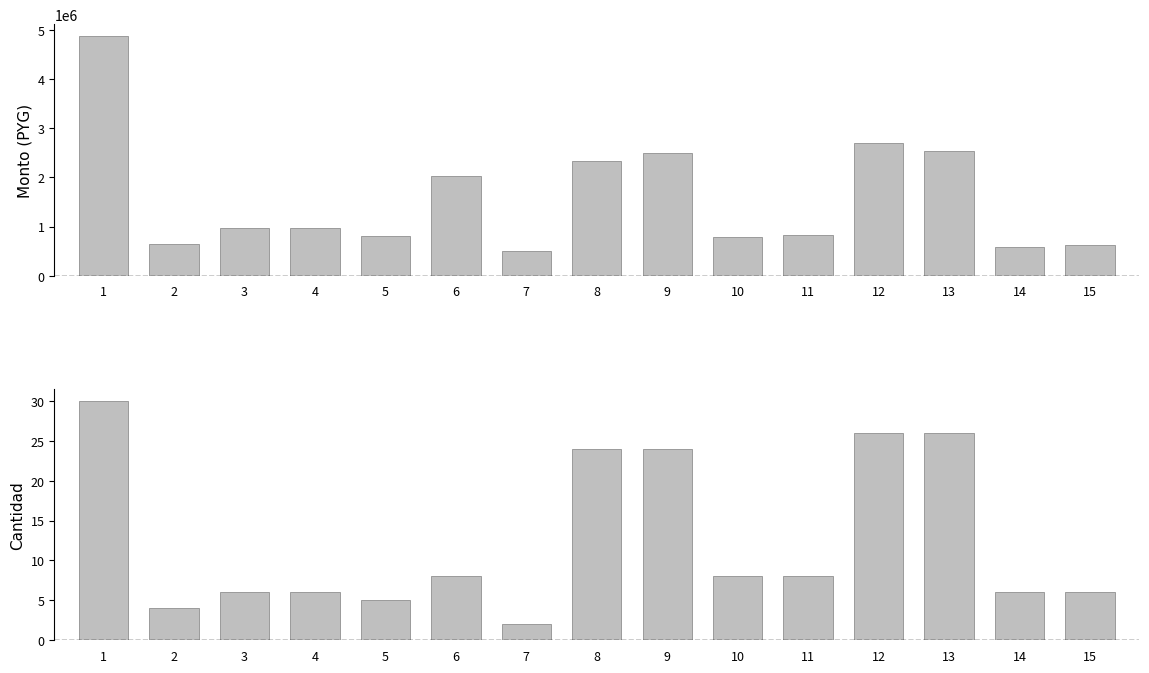

Reading left to right, extract all data points from this chart.

monto: 4875000	650000	975000	975000	812500	2028000	507000	2340000	2496000	780000	832000	2704000	2535000	585000	624000
cantidad: 30	4	6	6	5	8	2	24	24	8	8	26	26	6	6